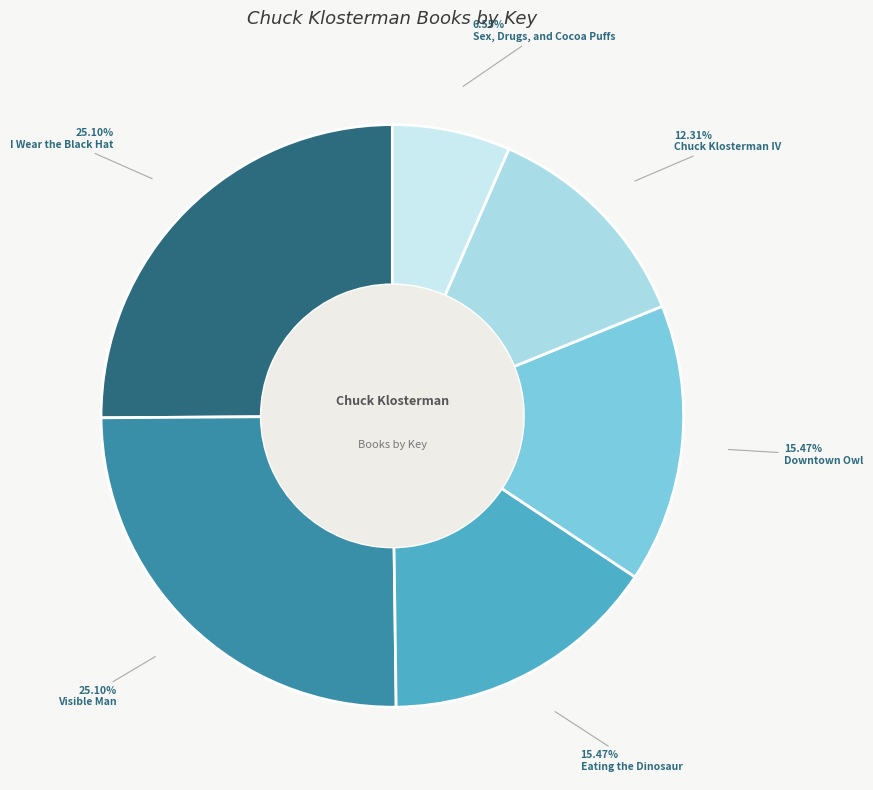

Does Chuck Klosterman IV represent more than half of the total?

No